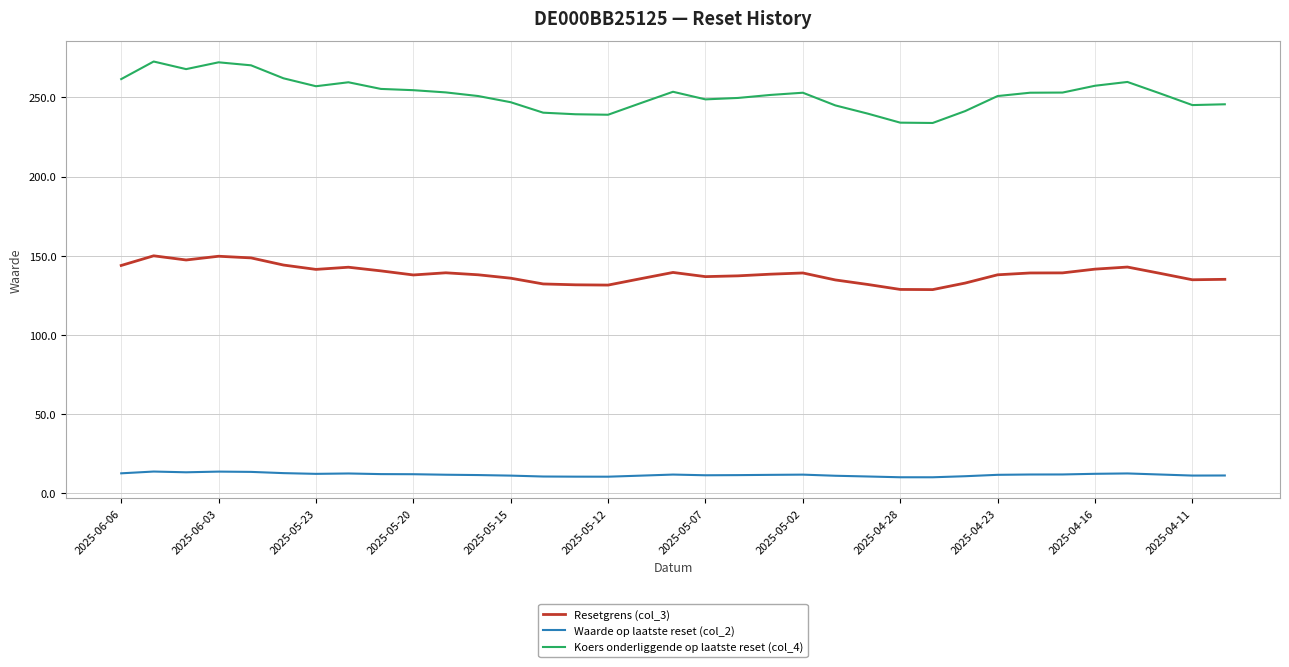

True or false: Resetgrens (col_3) and Waarde op laatste reset (col_2) cross at least once.

False